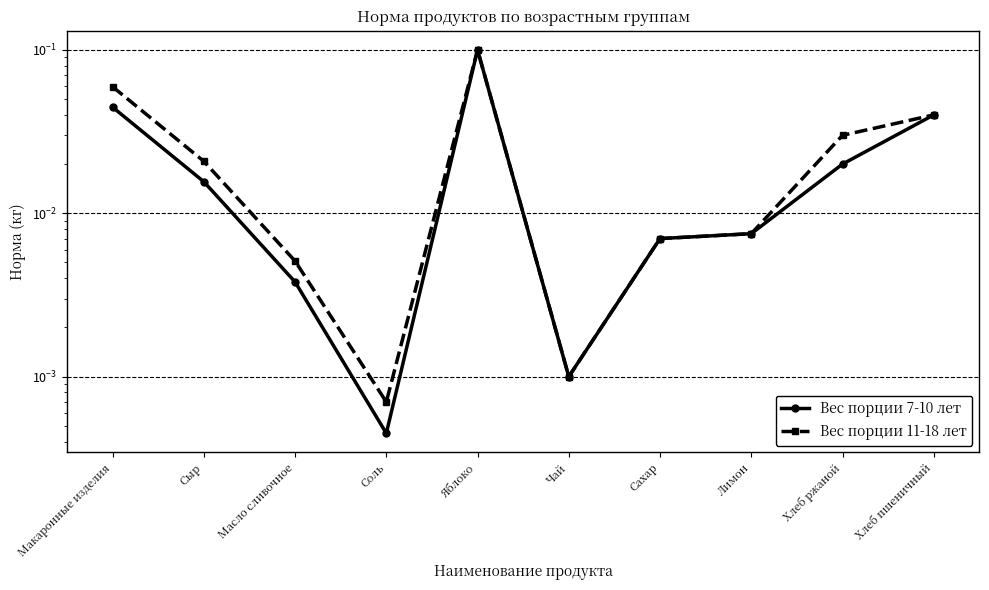

Reading left to right, extract all data points from this chart.

Вес порции 7-10 лет: 0.0	0.0	0.0	0.0	0.1	0.0	0.0	0.0	0.0	0.0
Вес порции 11-18 лет: 0.1	0.0	0.0	0.0	0.1	0.0	0.0	0.0	0.0	0.0